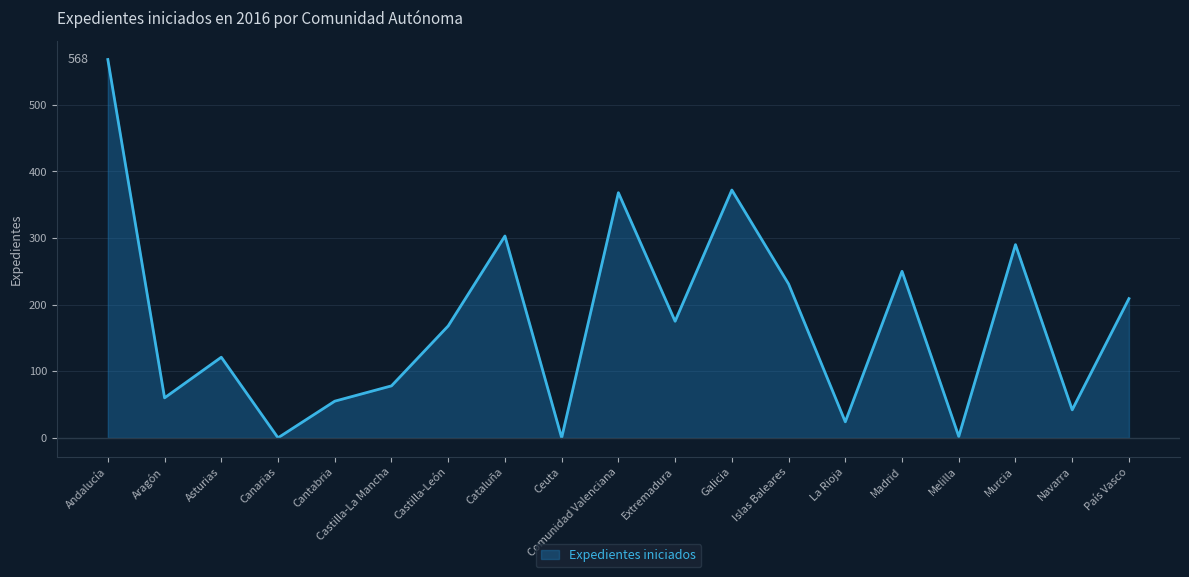

What is the change in value from Andalucía to La Rioja?

-544